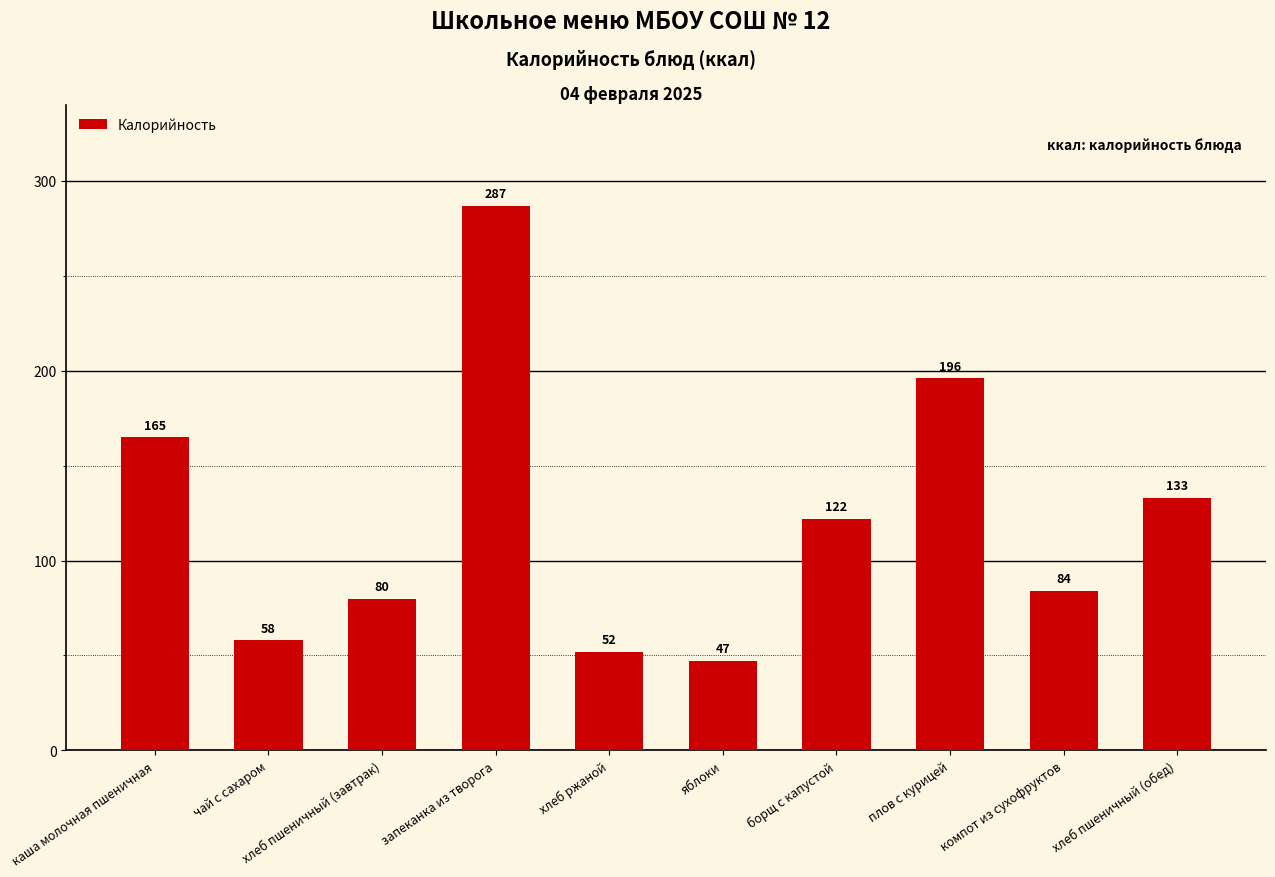

Rank the categories by value from highest to lowest.

запеканка из творога, плов с курицей, каша молочная пшеничная, хлеб пшеничный (обед), борщ с капустой, компот из сухофруктов, хлеб пшеничный (завтрак), чай с сахаром, хлеб ржаной, яблоки